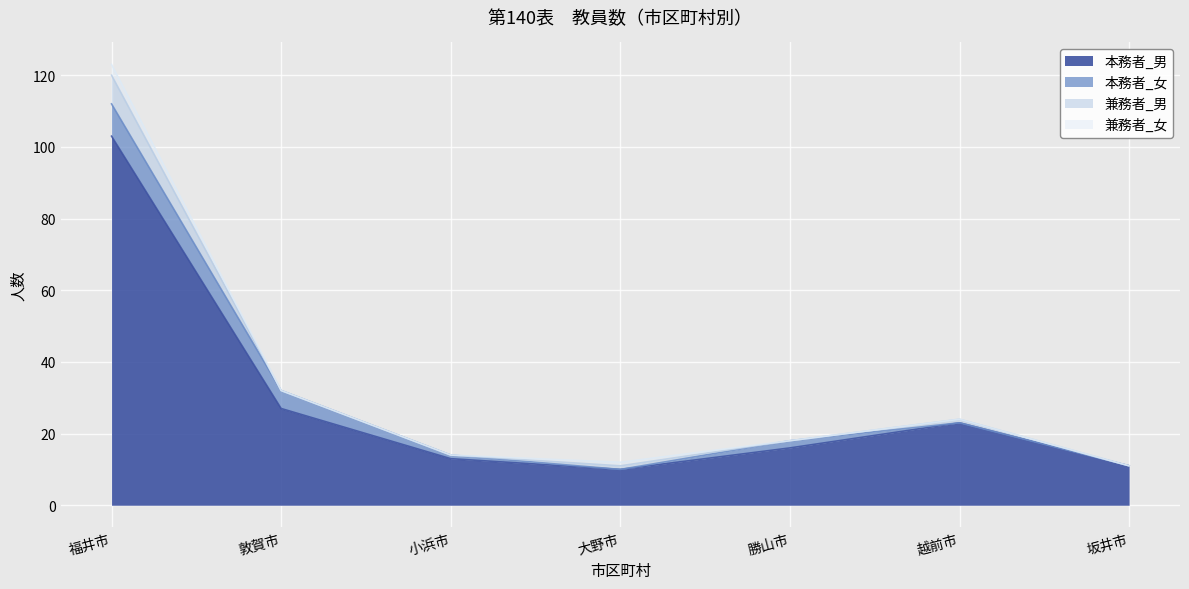

Where is 本務者_男 nearest to the value 56?

敦賀市